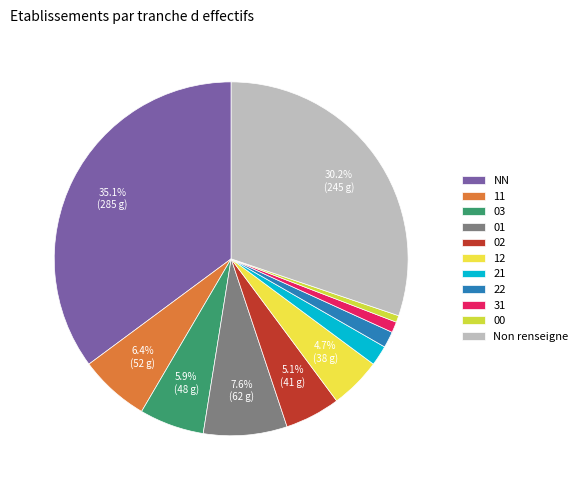

Count the number of slices in the pie.

11